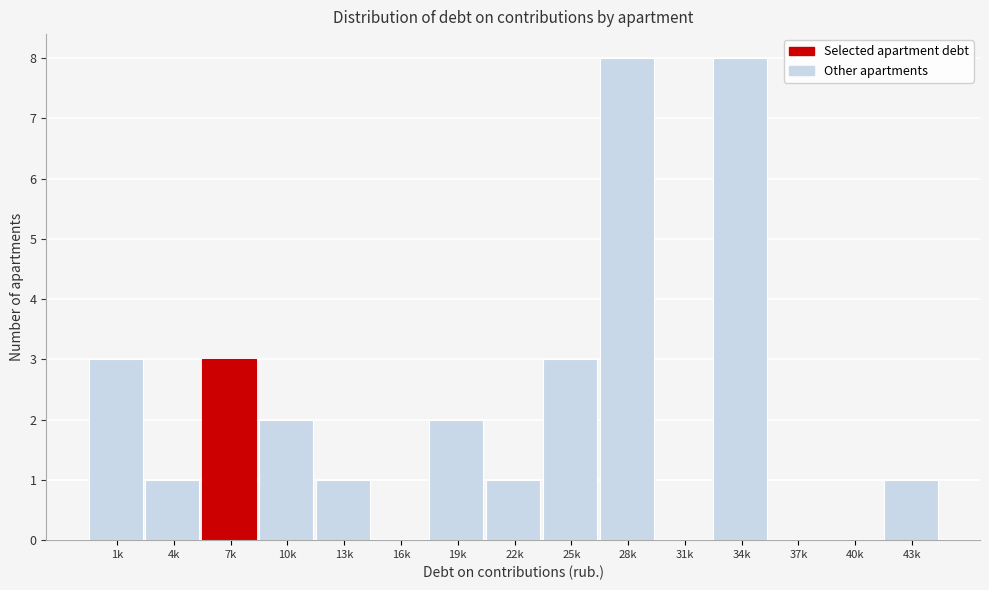

Reading left to right, list all the values displayed in this chart.

1k=3	4k=1	7k=3	10k=2	13k=1	16k=0	19k=2	22k=1	25k=3	28k=8	31k=0	34k=8	37k=0	40k=0	43k=1